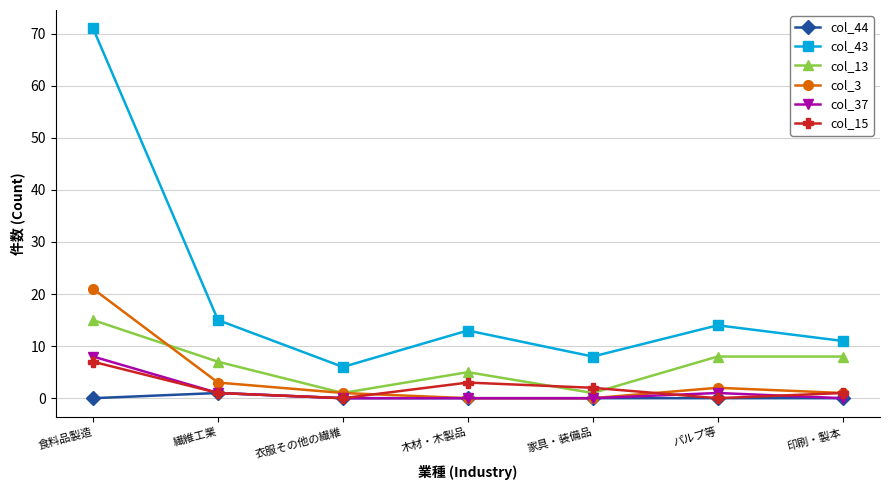

How many series are shown in this chart?

6